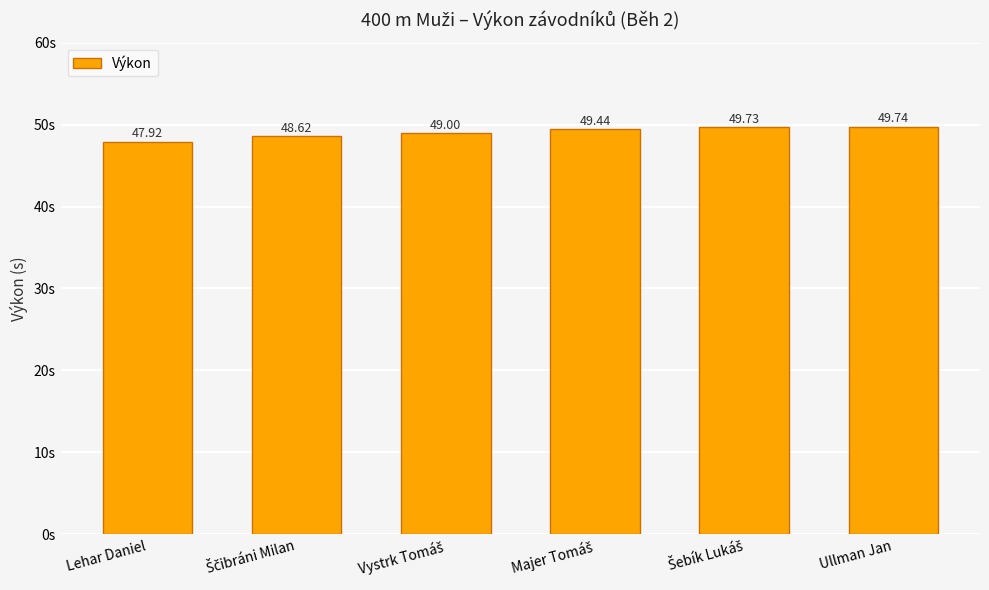

What is the difference between the second highest and second lowest values?

1.1